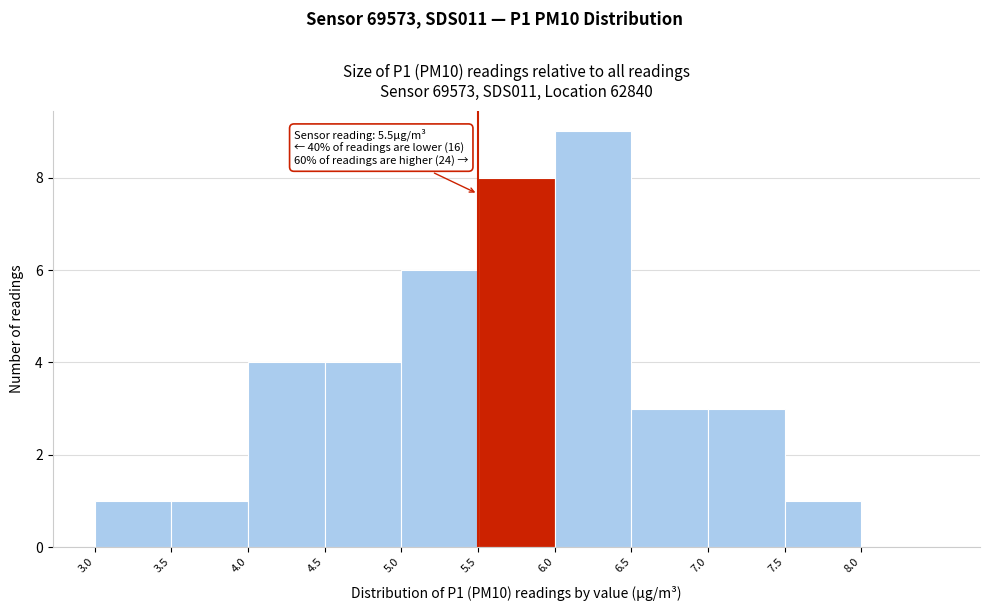

Over which range of the x-axis is the bar tallest?

6.0 to 6.5